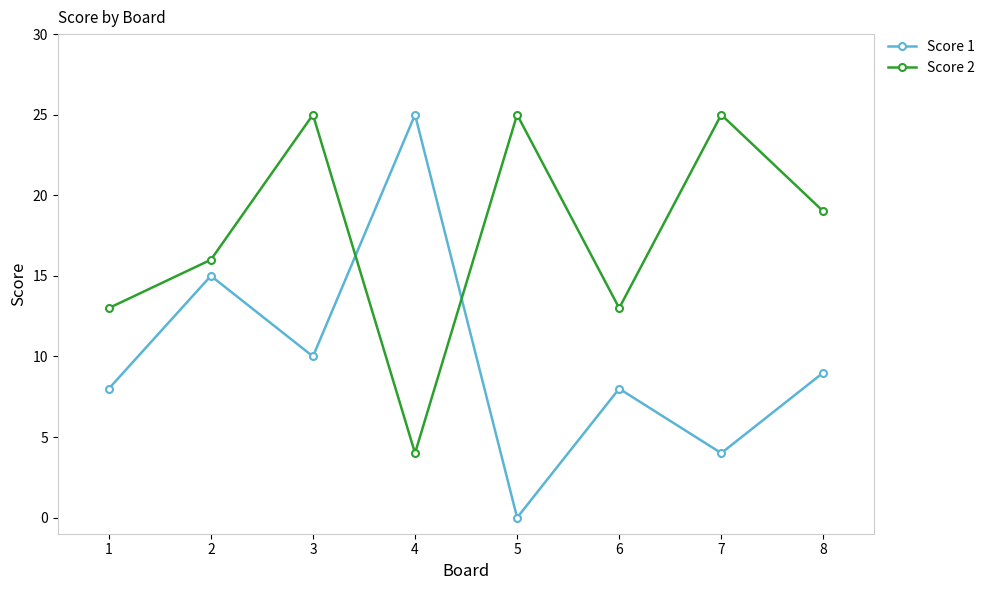

Reading left to right, transcribe all the data shown in this chart.

Score 1: 1=8	2=15	3=10	4=25	5=0	6=8	7=4	8=9
Score 2: 1=13	2=16	3=25	4=4	5=25	6=13	7=25	8=19